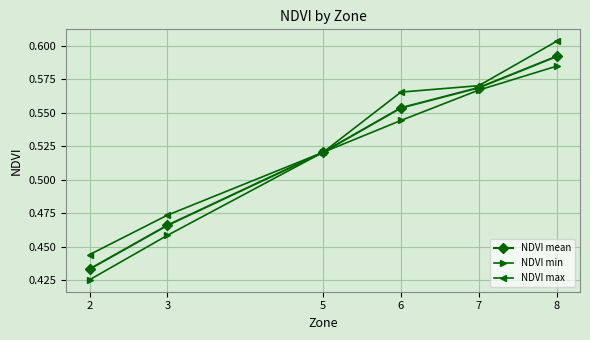

Which category has the highest value in the NDVI mean series?

8